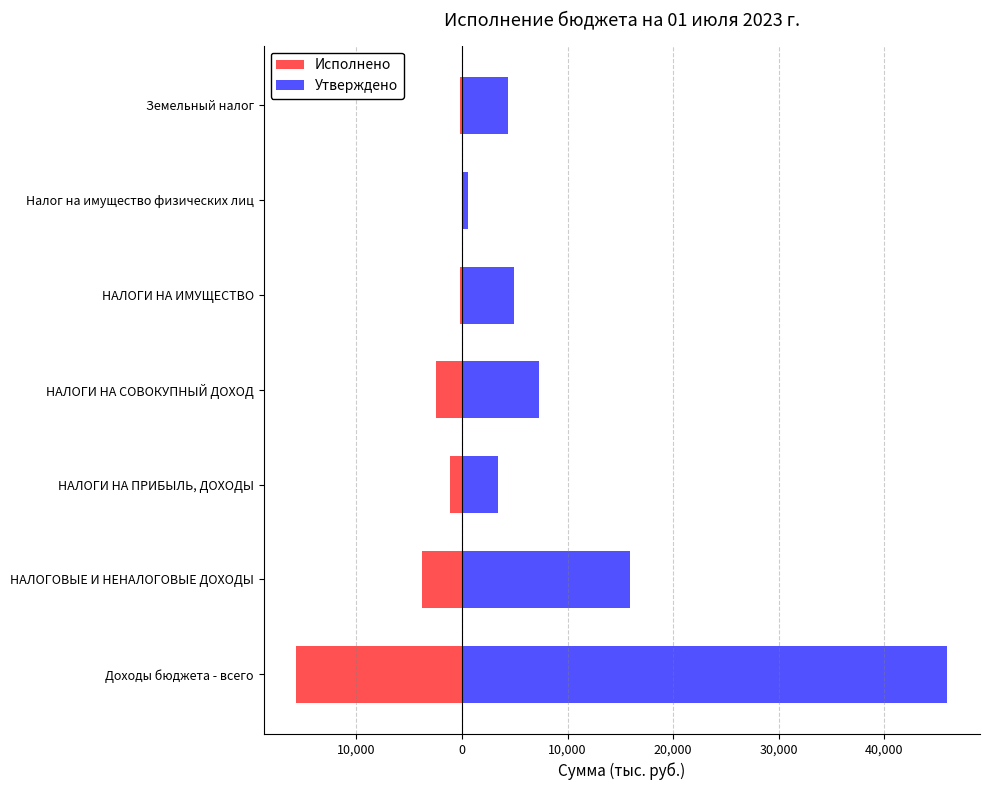

Reading left to right, list all the values displayed in this chart.

Исполнено: -15712.9	-3752.8	-1092.5	-2437.7	-200.9	-17.1	-183.8
Утверждено: 45995.1	15941.4	3440.0	7291.1	4941.6	541.6	4400.0